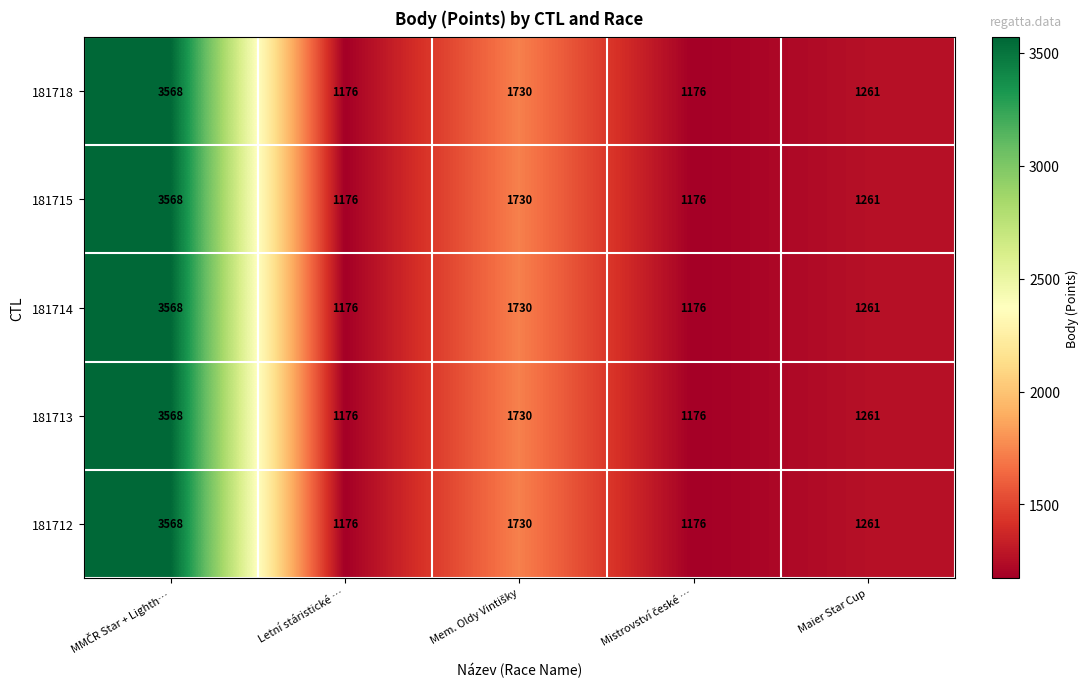

What value does the 181713 series have at Maier Star Cup?

1261